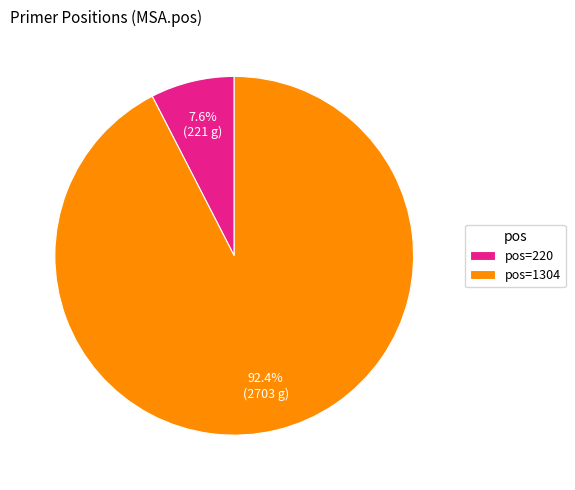

Rank the categories by value from highest to lowest.

pos=1304, pos=220